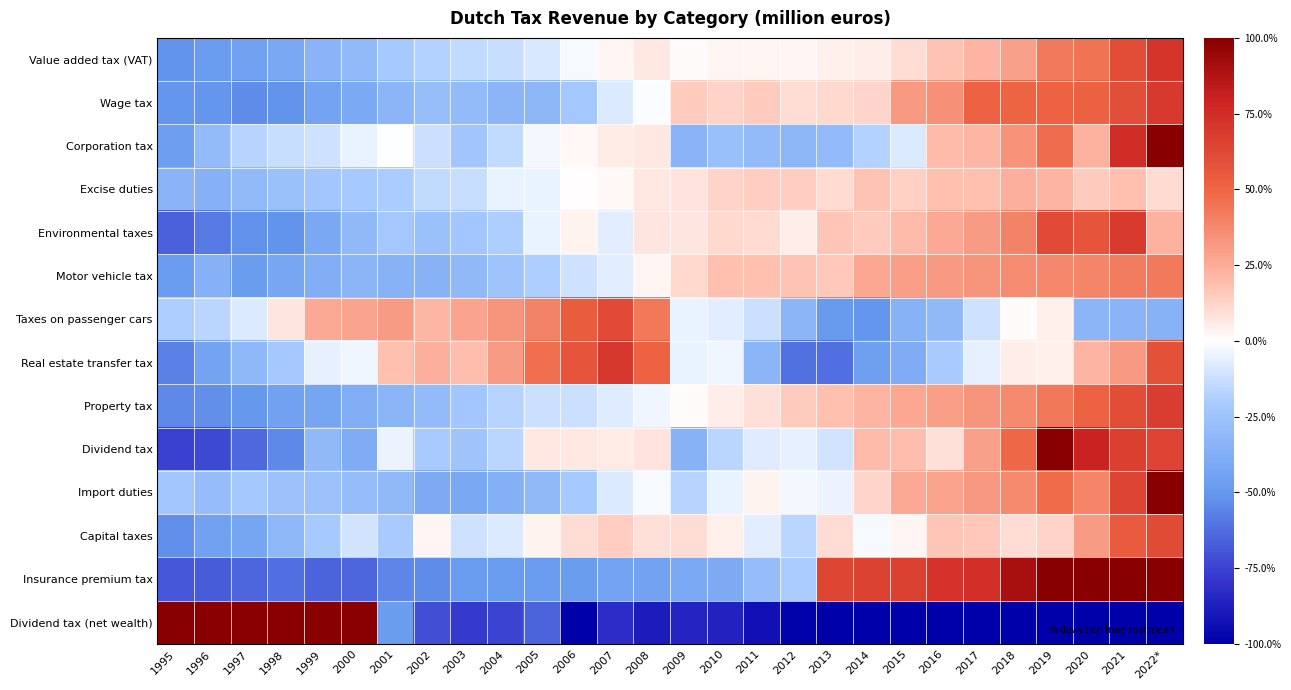

Which has a higher value, 2008 or 1997?

2008